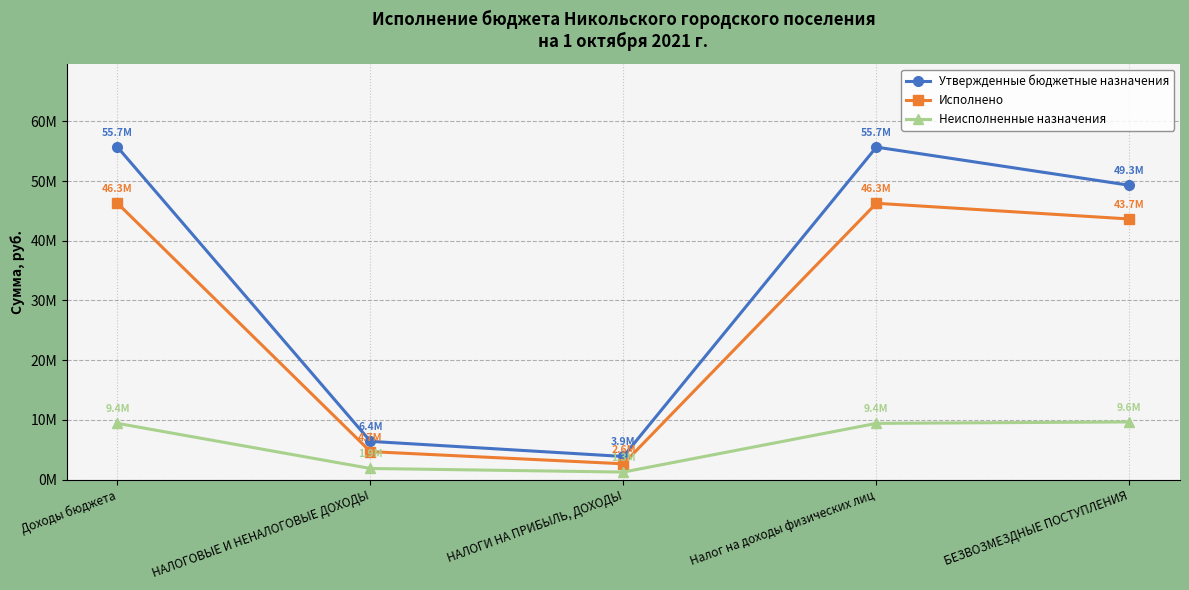

Where is the first local minimum for Утвержденные бюджетные назначения?

НАЛОГИ НА ПРИБЫЛЬ, ДОХОДЫ